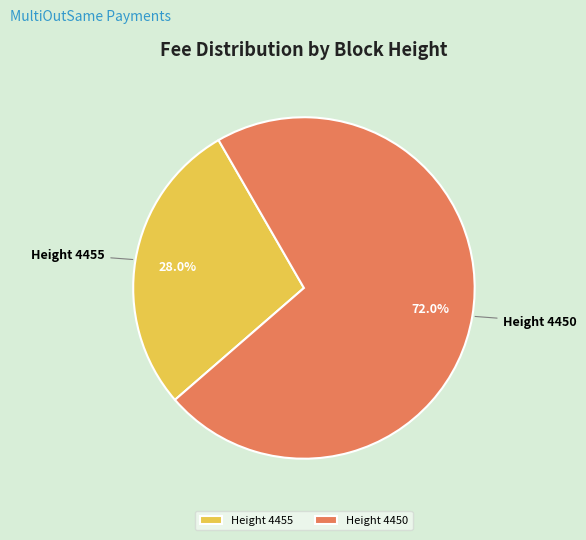

How many segments does this pie chart have?

2